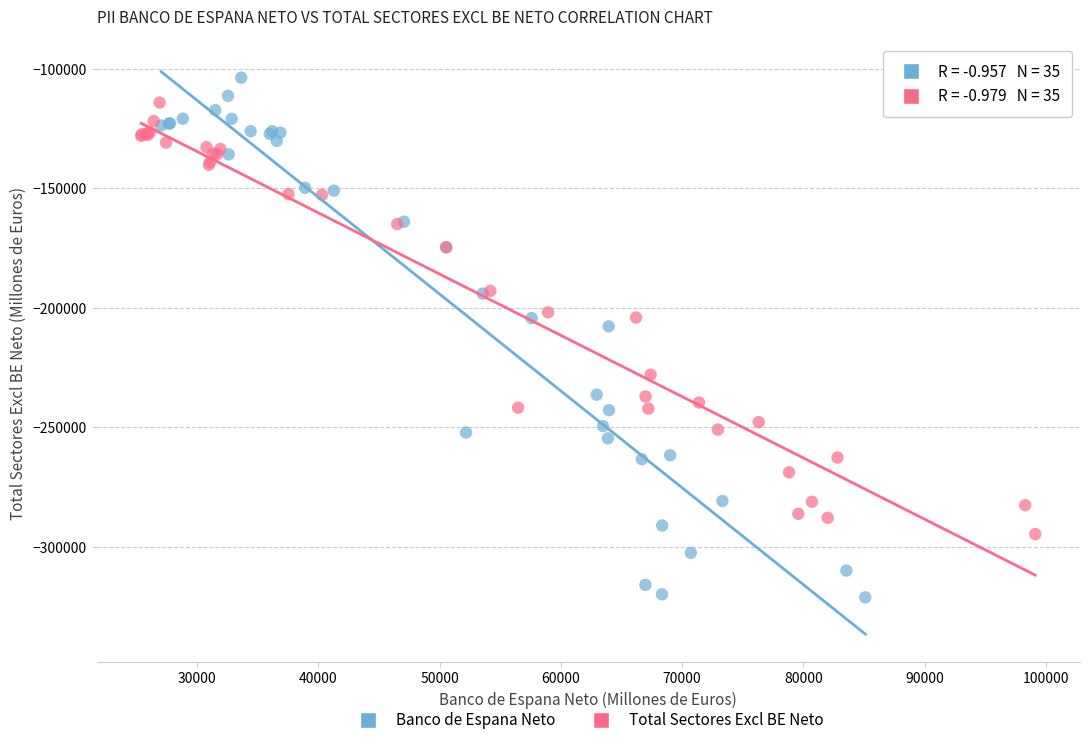

Which series reaches the maximum Y coordinate?

Banco de Espana Neto